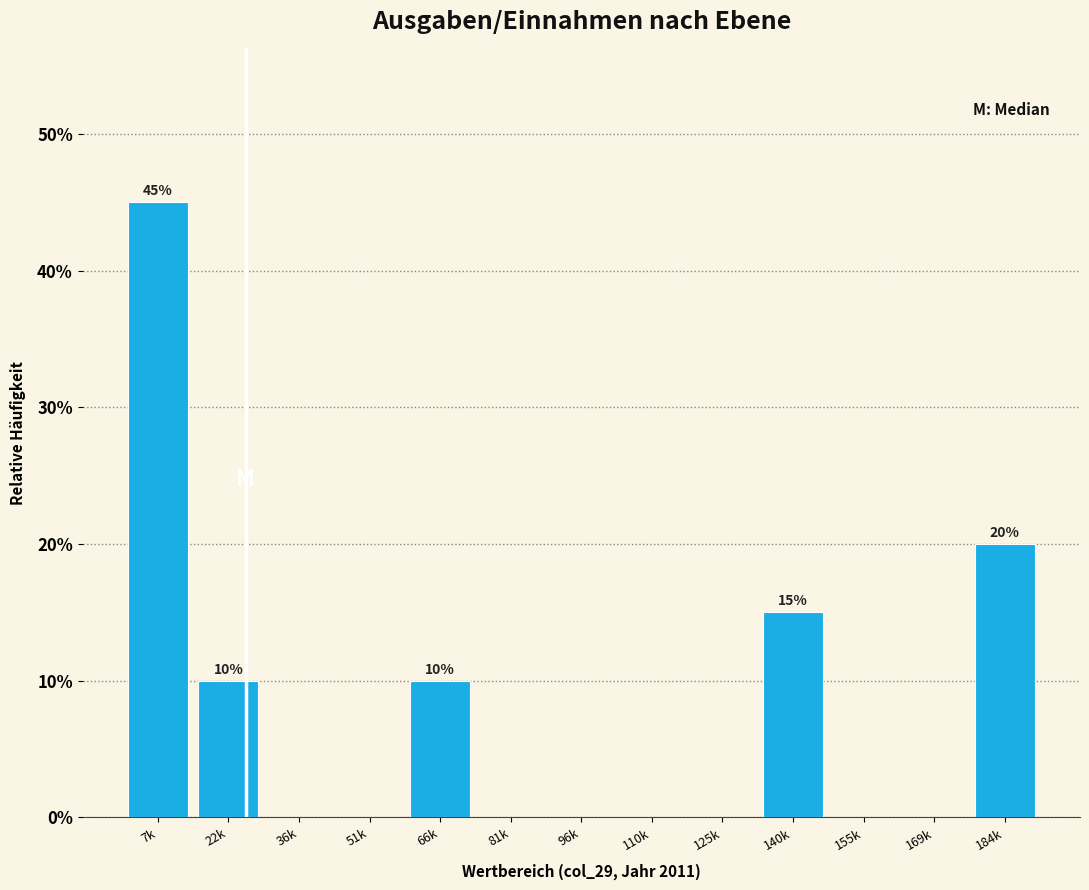

Reading left to right, transcribe all the data shown in this chart.

7k=45	22k=10	36k=0	51k=0	66k=10	81k=0	96k=0	110k=0	125k=0	140k=15	155k=0	169k=0	184k=20